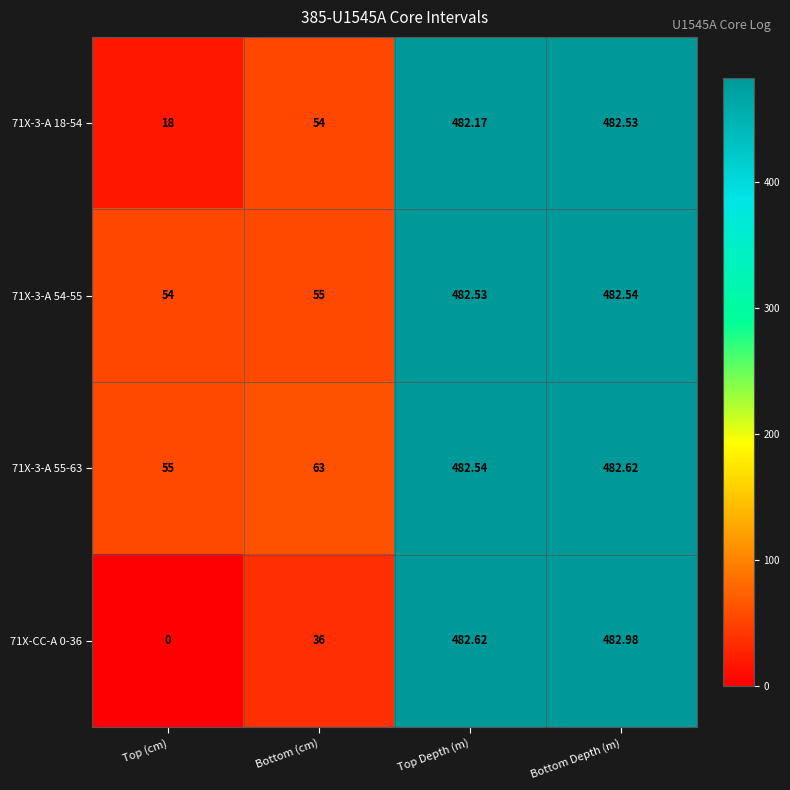

List the labels in order of 71X-3-A 18-54 value, smallest first.

Top (cm), Bottom (cm), Top Depth (m), Bottom Depth (m)